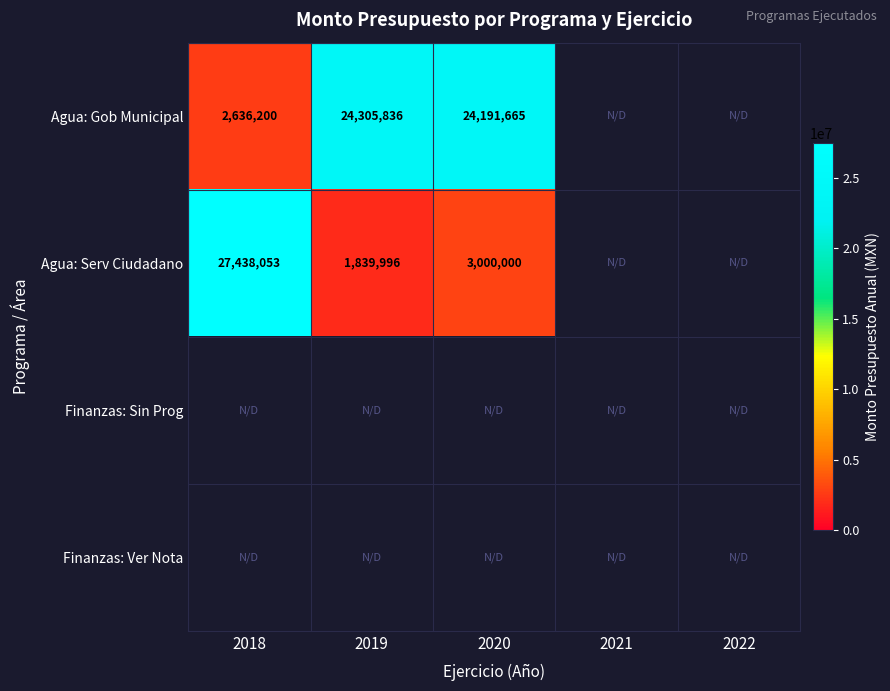

The value of Agua: Serv Ciudadano at 2018 is 9391220. True or false?

False